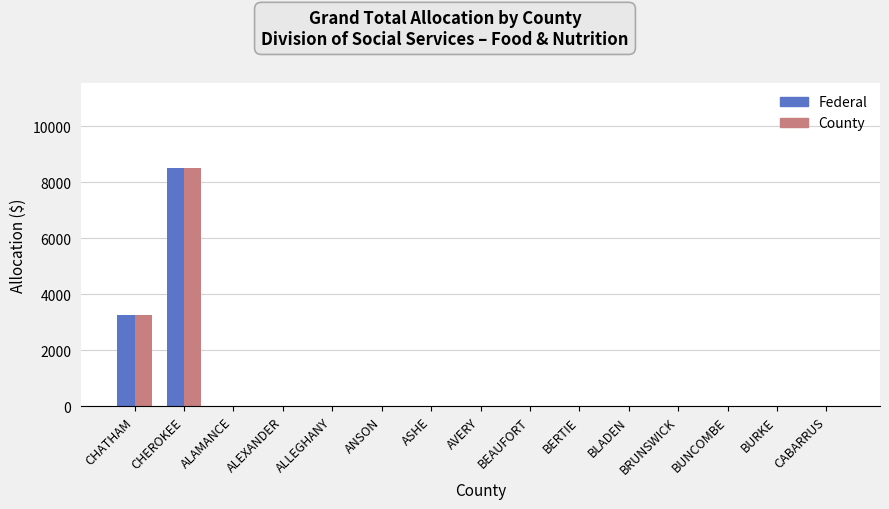

Are the bars grouped side by side (vs. stacked)?

Yes